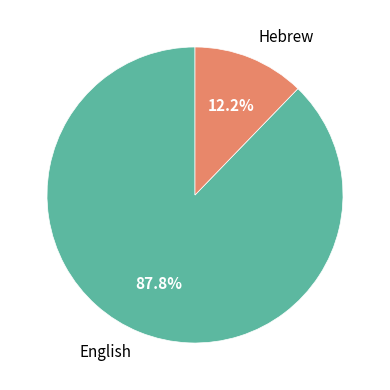

To the nearest percent, what is the average slice percentage?

50%